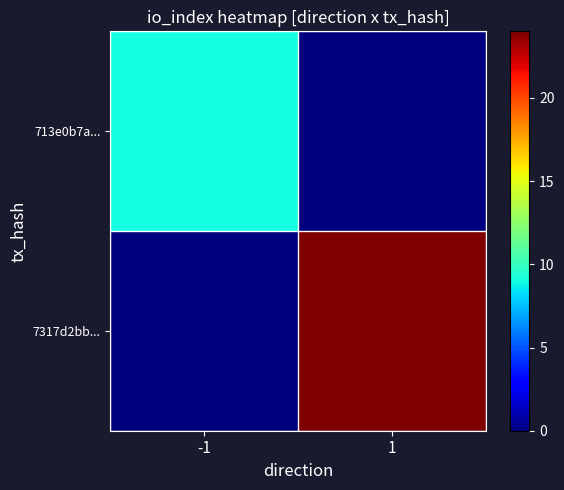

Which has a higher value, -1 or 1?

-1